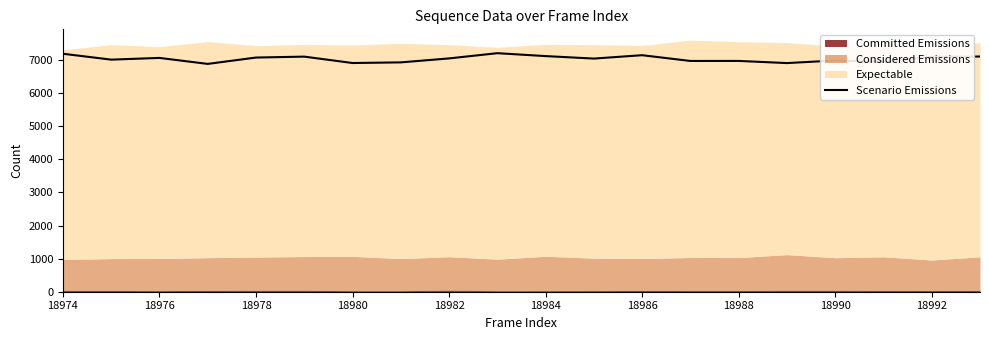

What is the minimum value for Scenario Emissions?

6888